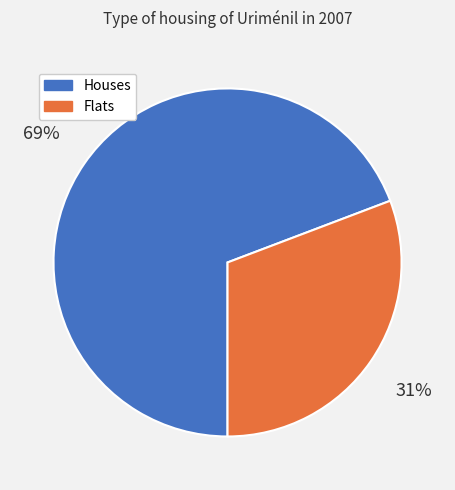

To the nearest percent, what is the difference between the largest and smallest slice percentages?

38%